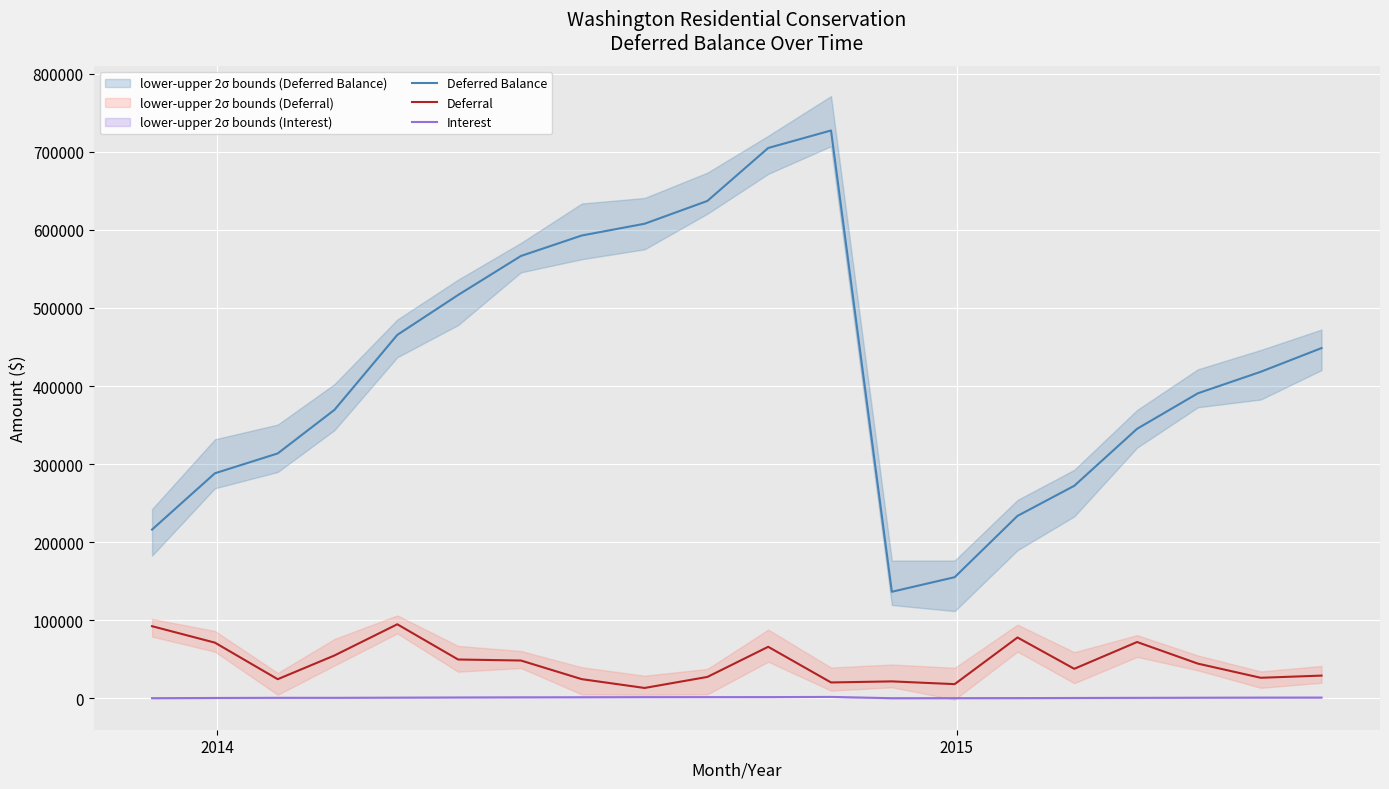

True or false: Interest and Deferral cross at least once.

False